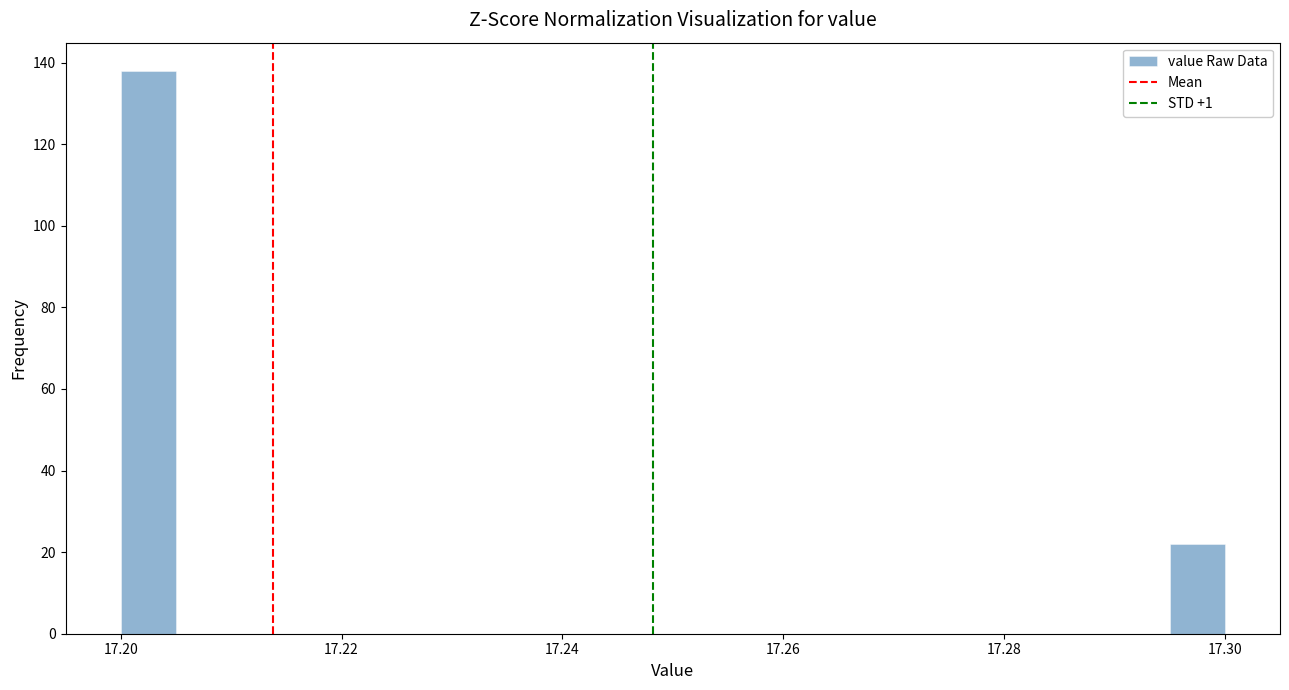

Around what value on the x-axis is the tallest bar? Give the approximate position of its centre, as read against the axis.

17.202